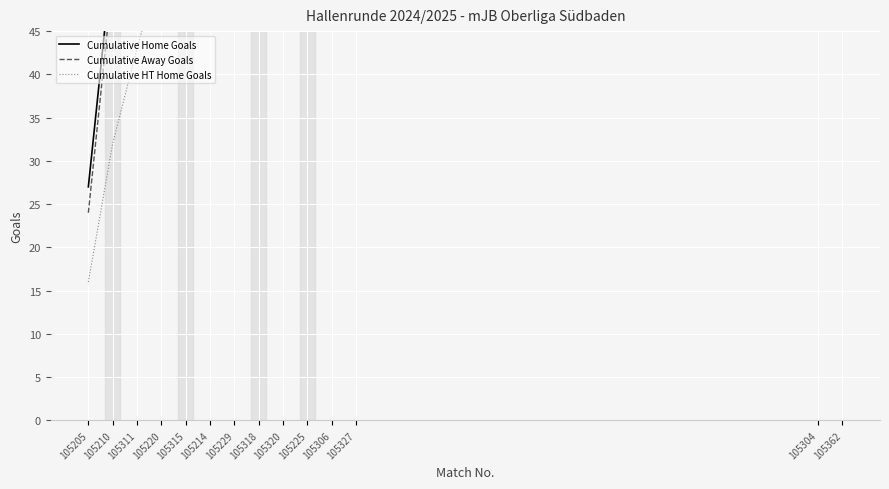

Rank the categories by Cumulative HT Home Goals value from lowest to highest.

105205, 105210, 105311, 105220, 105315, 105214, 105229, 105318, 105320, 105225, 105306, 105327, 105304, 105362